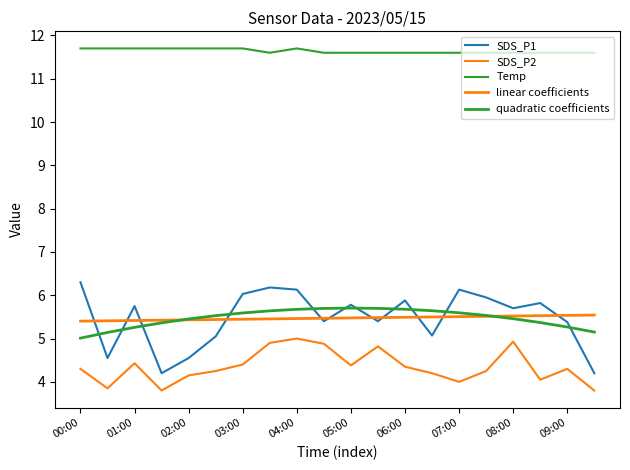

Does the chart have visible grid lines?

No